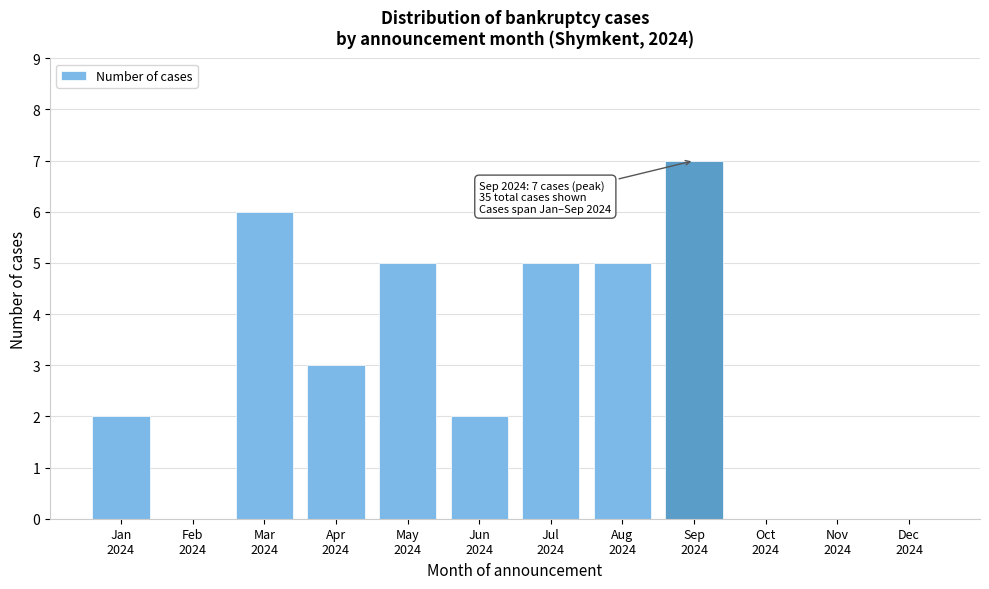

What is the maximum value shown in the chart?

7